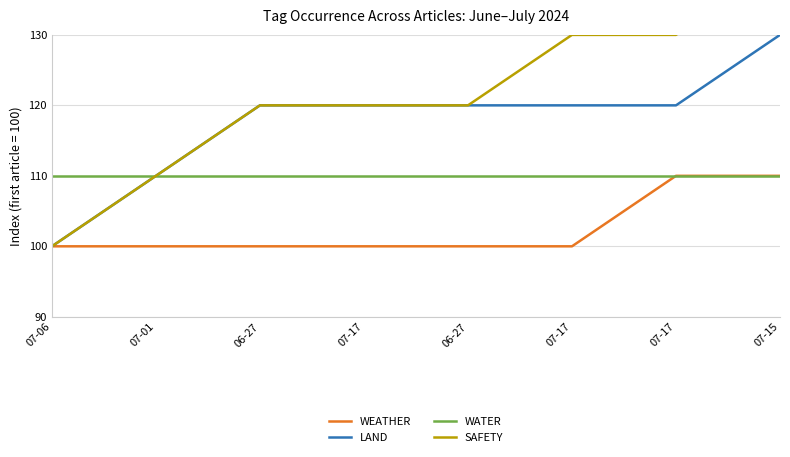

True or false: LAND has more than 0 interior local peaks.

False